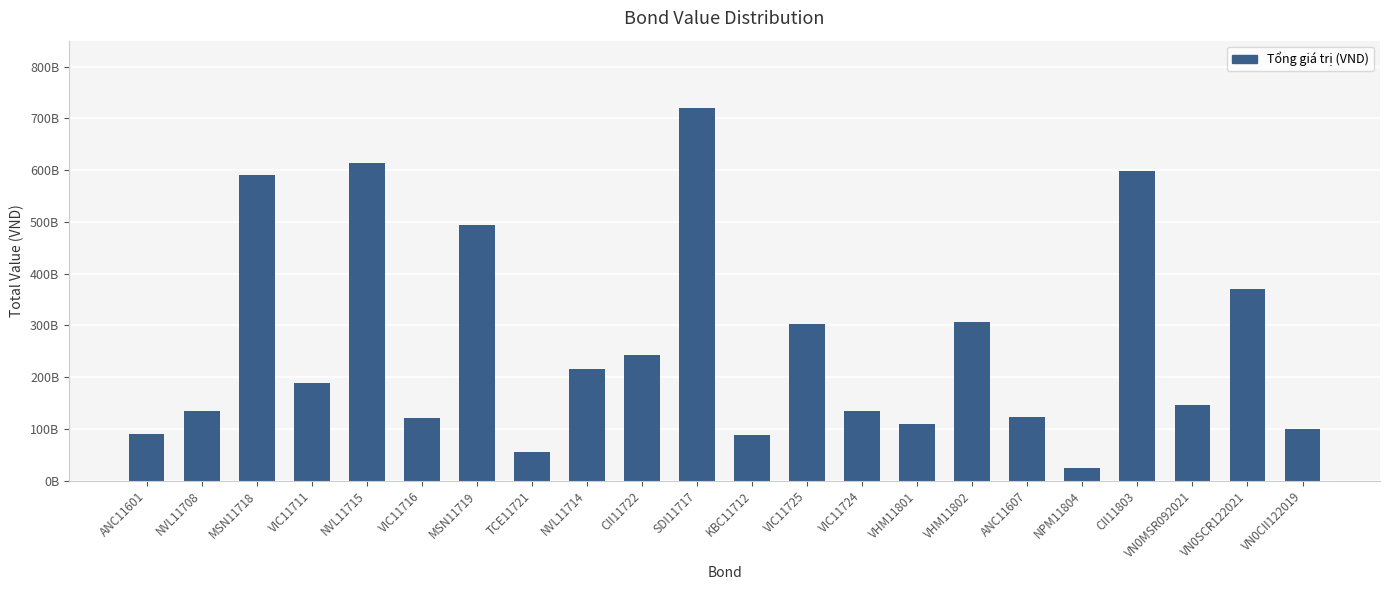

Rank the categories by value from lowest to highest.

NPM11804, TCE11721, KBC11712, ANC11601, VN0CII122019, VHM11801, VIC11716, ANC11607, NVL11708, VIC11724, VN0MSR092021, VIC11711, NVL11714, CII11722, VIC11725, VHM11802, VN0SCR122021, MSN11719, MSN11718, CII11803, NVL11715, SDI11717